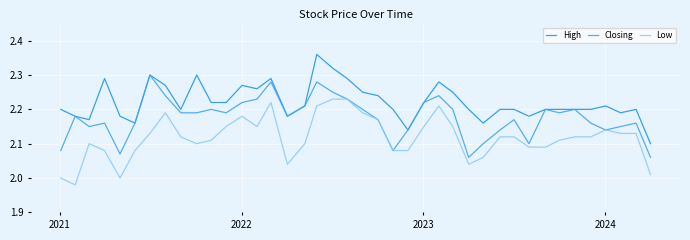

How many lines are shown in the chart?

3